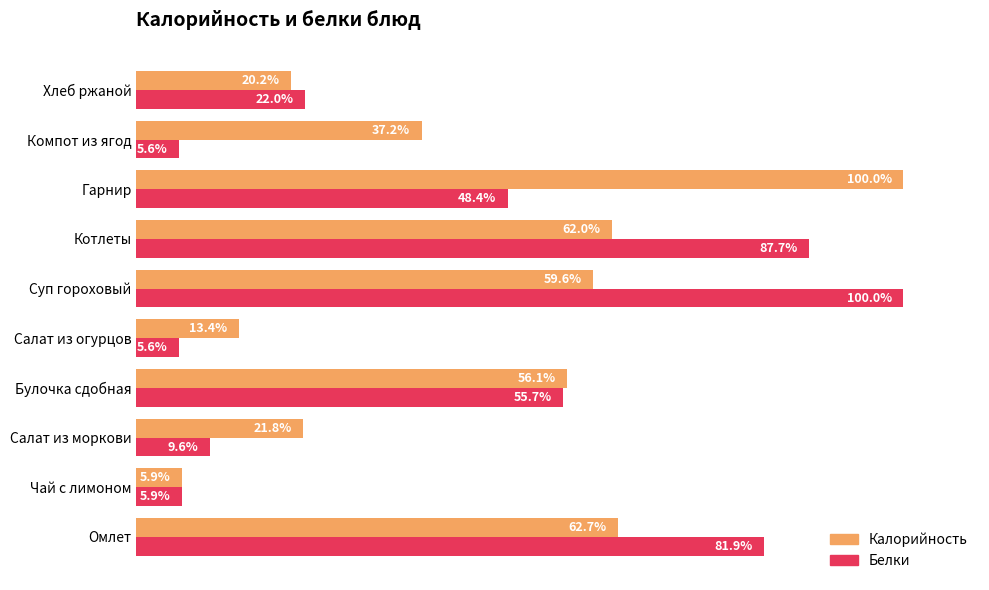

List the labels in order of Калорийность value, smallest first.

Чай с лимоном, Салат из огурцов, Хлеб ржаной, Салат из моркови, Компот из ягод, Булочка сдобная, Суп гороховый, Котлеты, Омлет, Гарнир